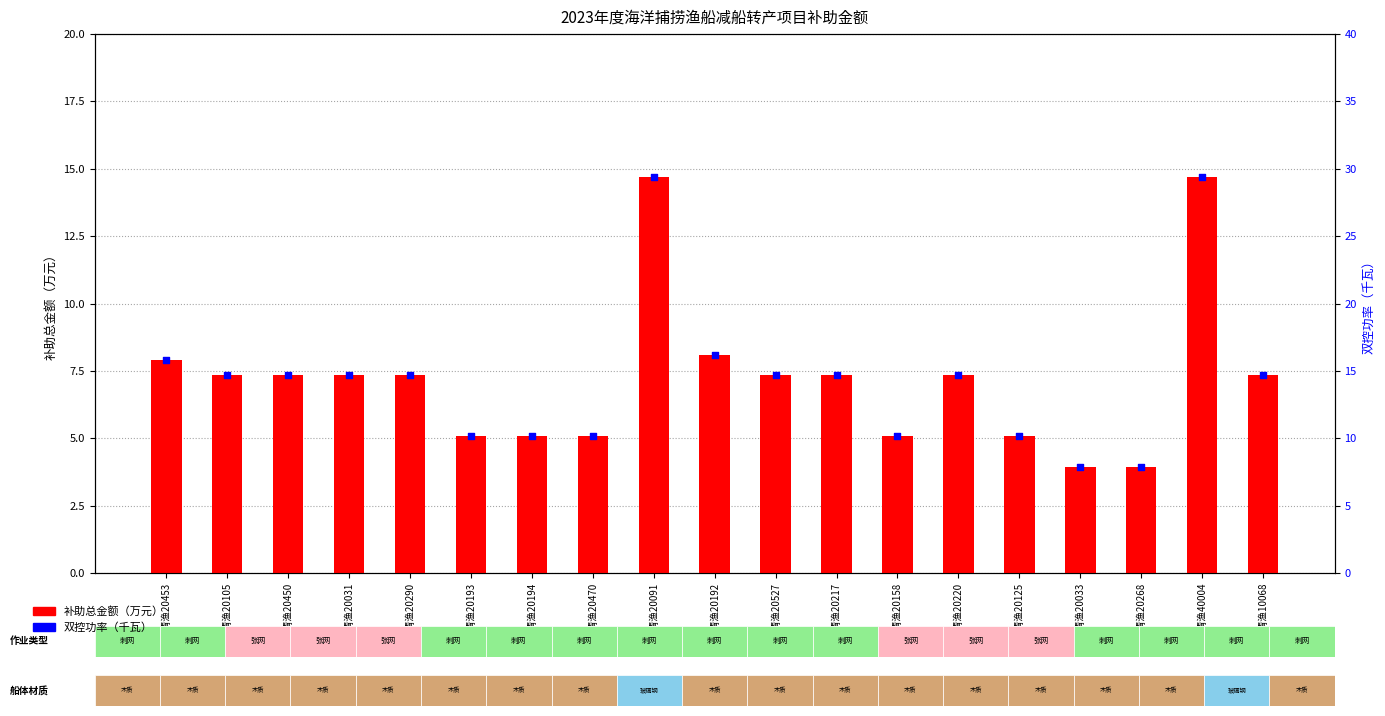

Which series has the largest Y range (max minus min)?

双控功率（千瓦）